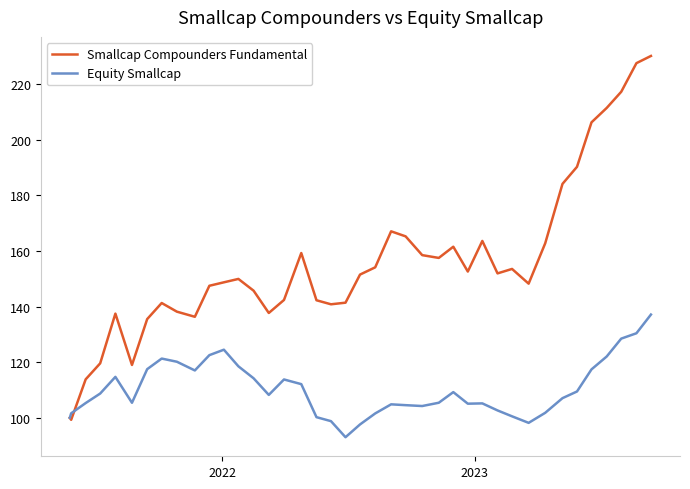

Which series has the largest total across all categories?

Smallcap Compounders Fundamental